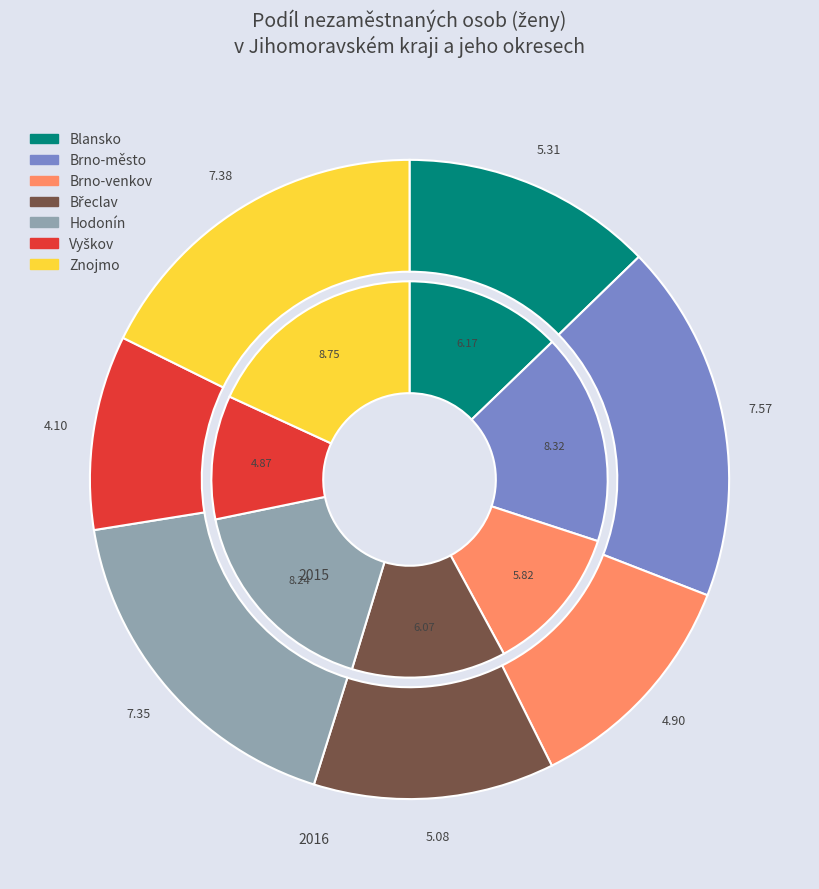

Is 5 the majority of the pie?

No